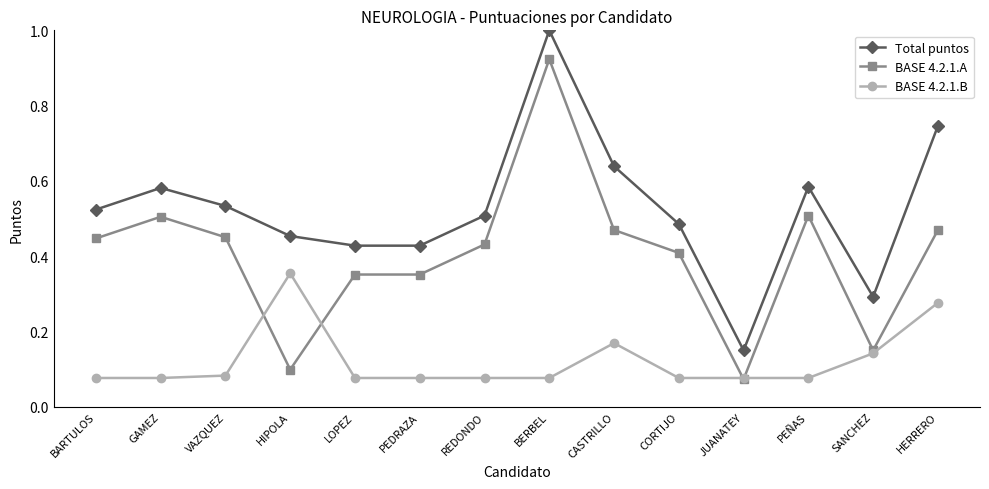

What is the greatest value displayed?

1.0